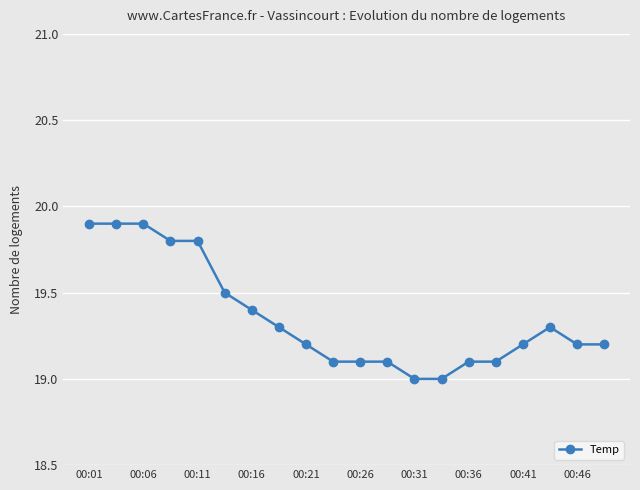

What is the sum of all values?

387.1